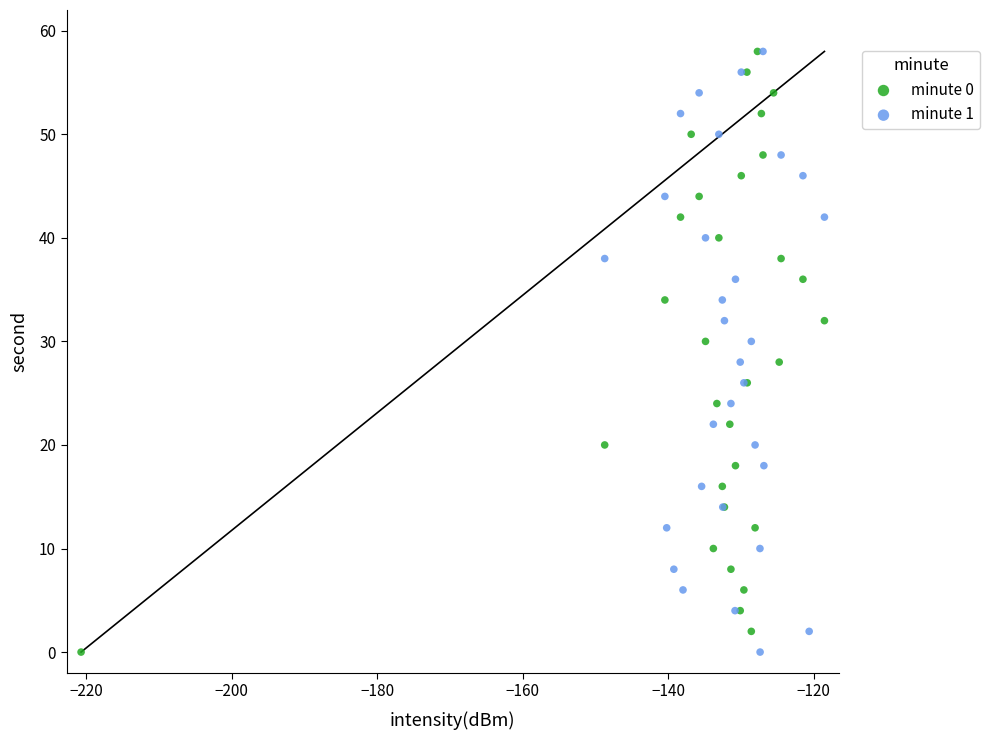

What are all the series names shown in the legend?

minute 0, minute 1